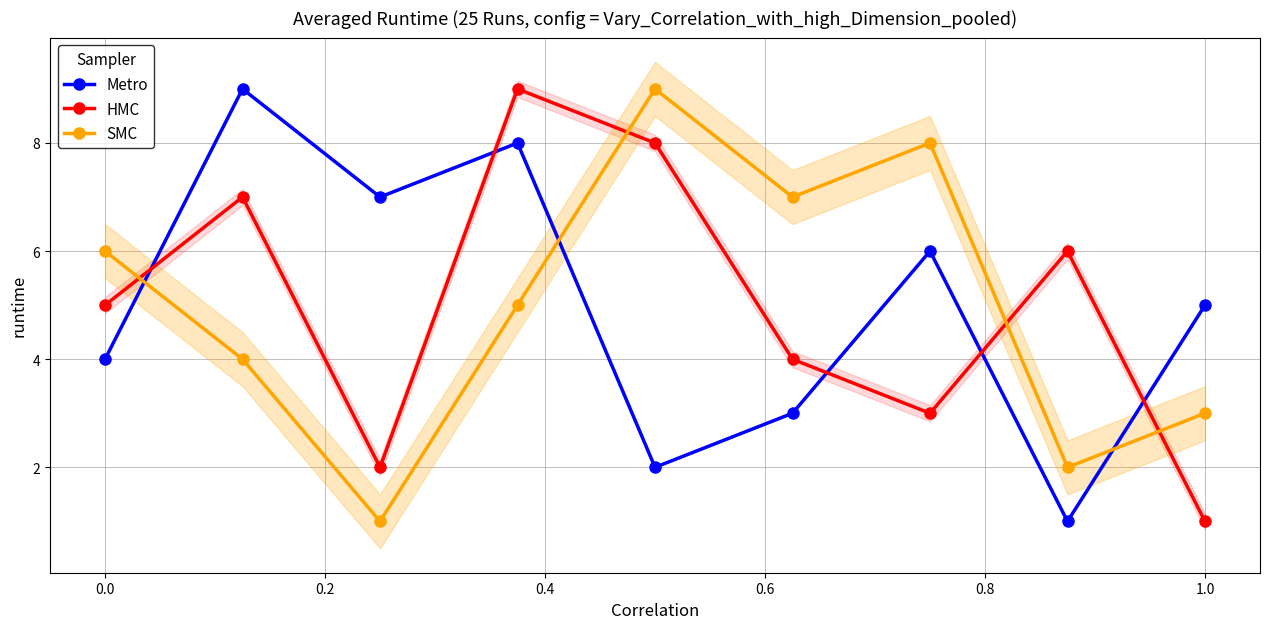

Which series ends up on top after the final intersection of HMC and SMC?

SMC